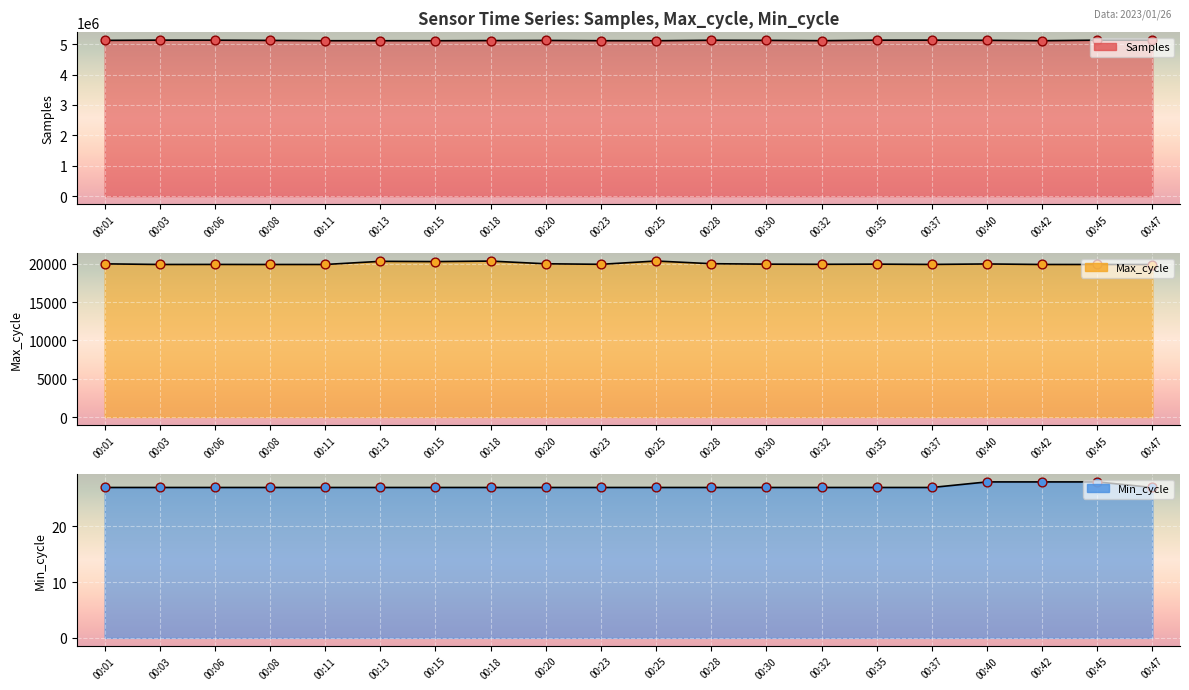

Which series reaches the minimum Y coordinate?

Min_cycle